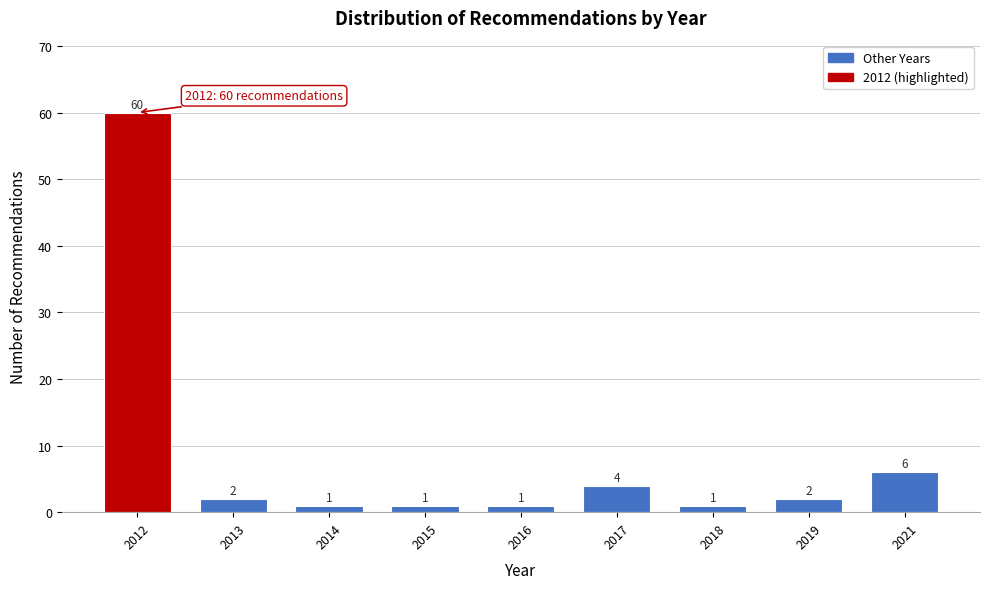

Reading right to left, list all the values displayed in this chart.

6	2	1	4	1	1	1	2	60